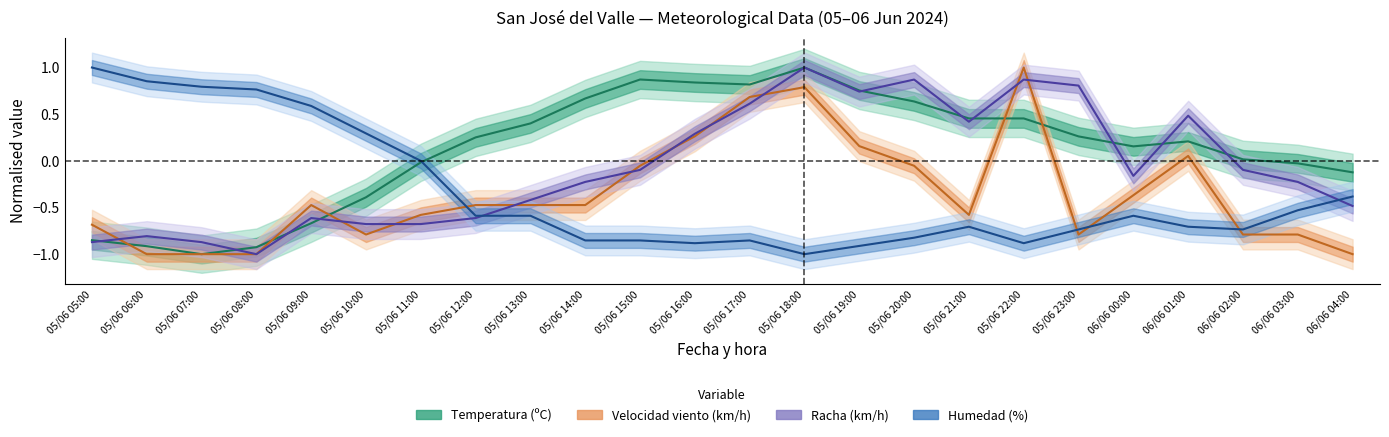

How many series are shown in this chart?

4